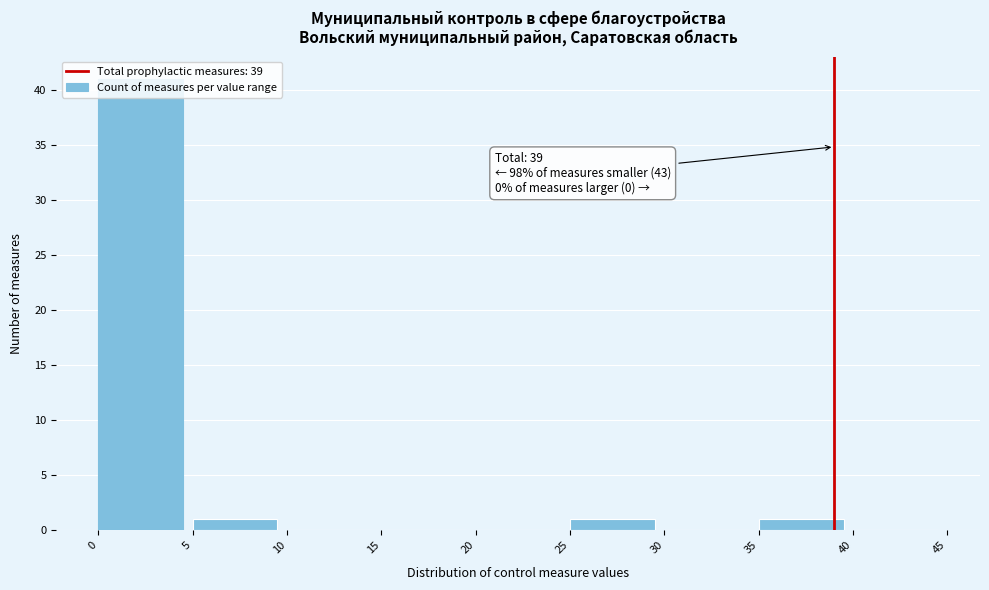

Over which range of the x-axis is the bar tallest?

0 to 5